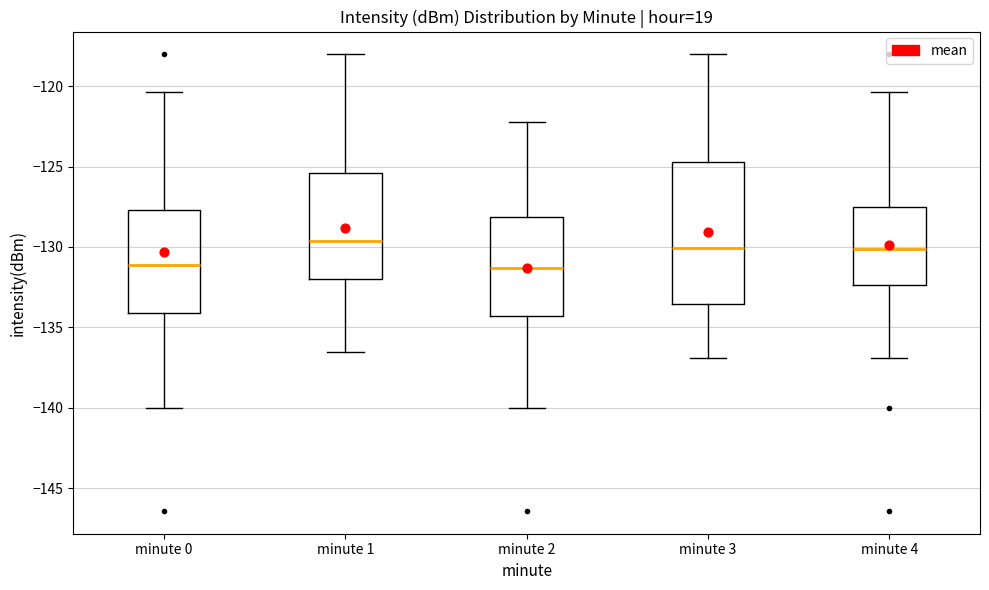

Where is the lower edge of the box for minute 0 on the y-axis? The values are not printed on the chart, so give them approximately, as read against the axis.

-134.0